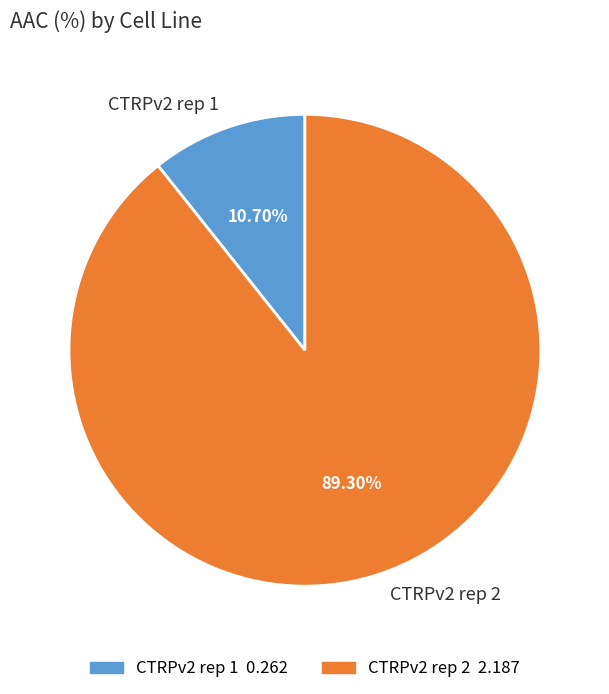

What percentage is the CTRPv2 rep 1 slice, to the nearest percent?

11%